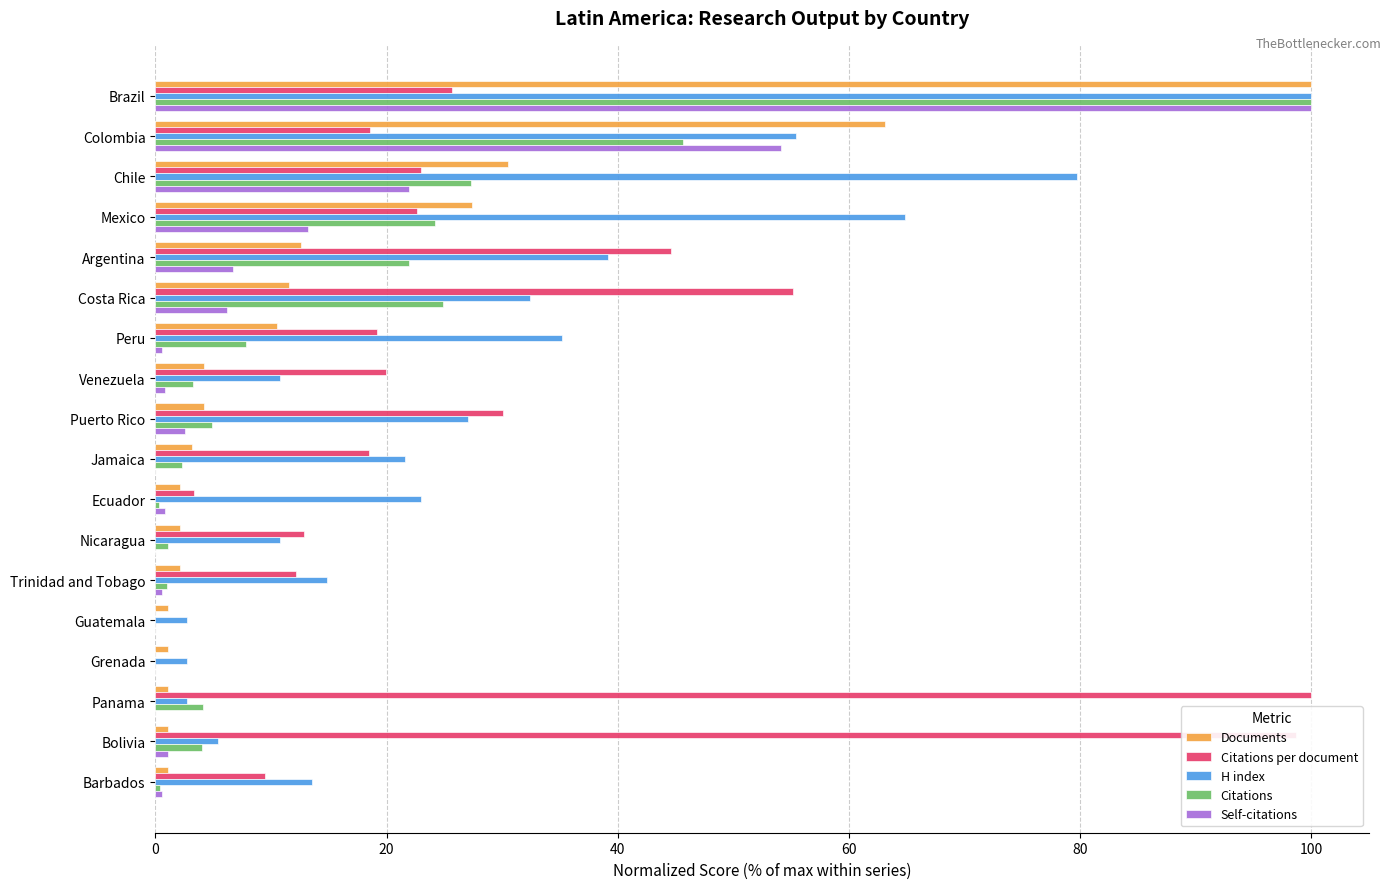

What is the maximum value shown in the chart?

100.0